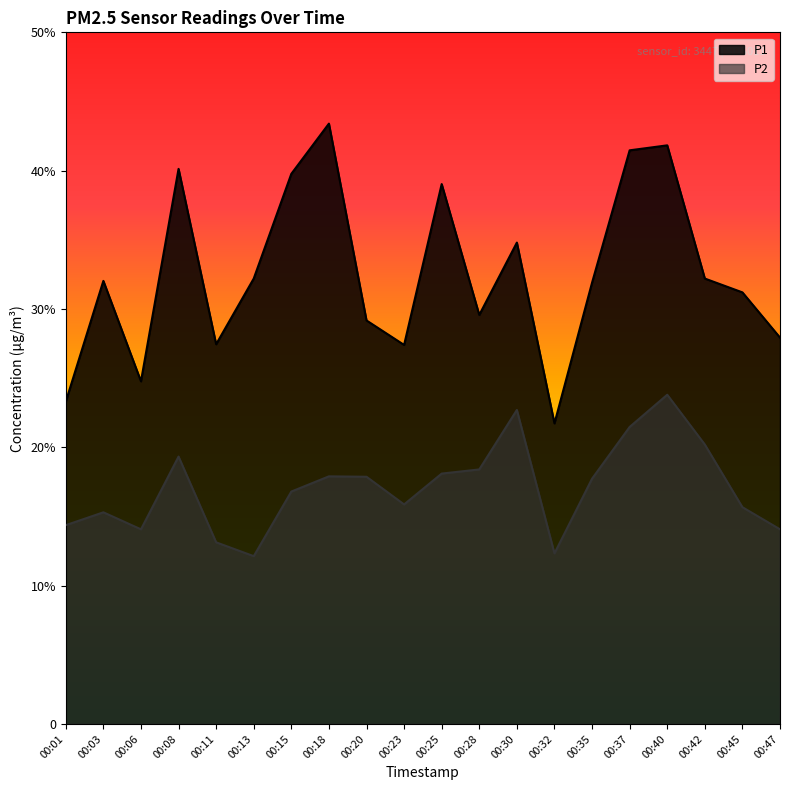

What is the spread (max minus min) of values at 00:20?

11.3